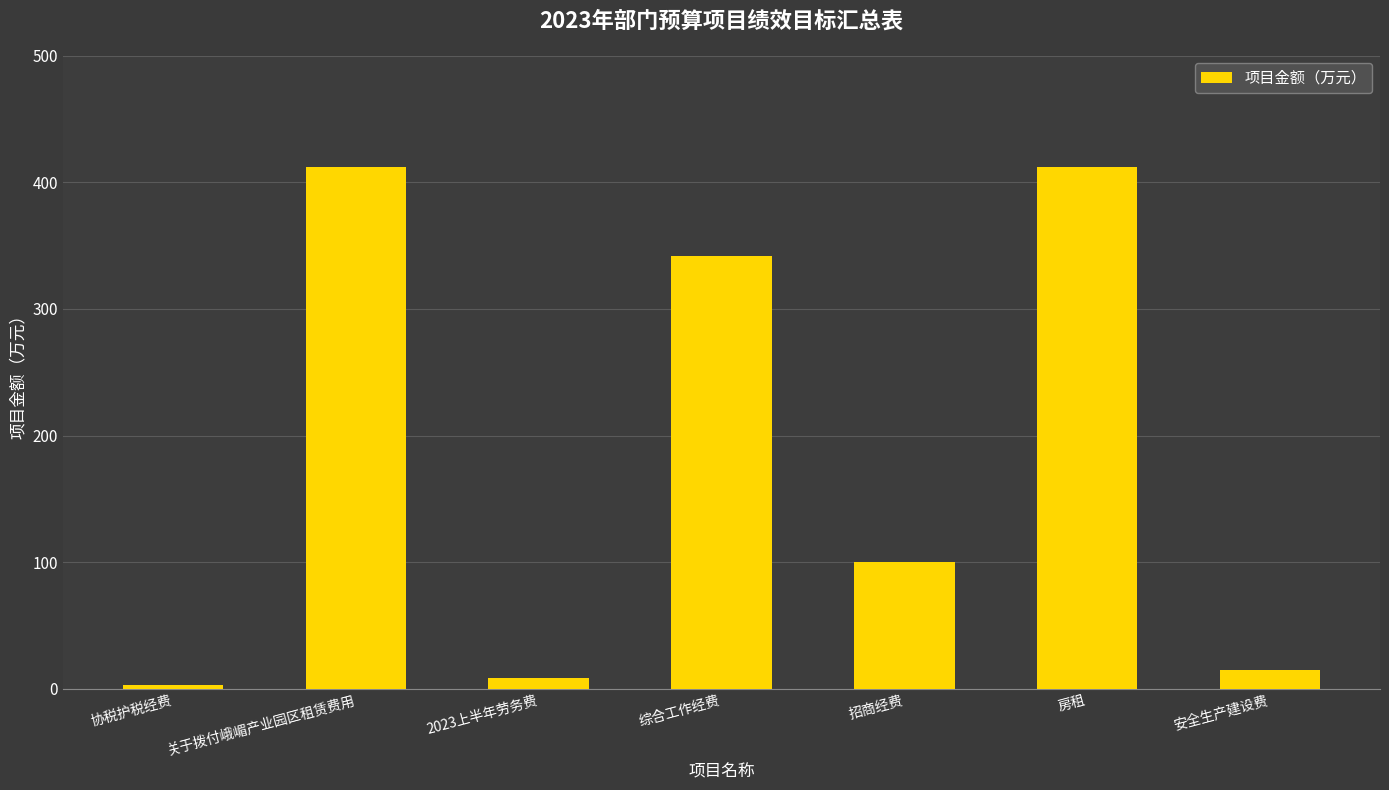

Read the value at 招商经费.

100.0